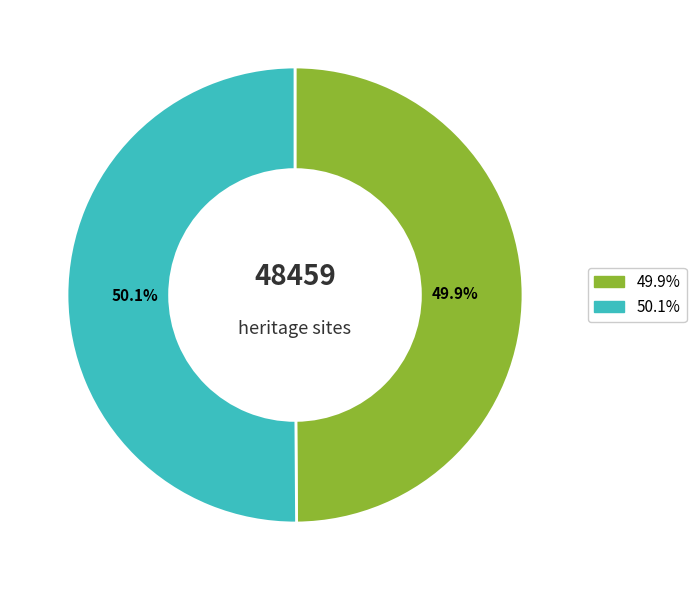

Is there any slice that represents more than half of the pie?

Yes